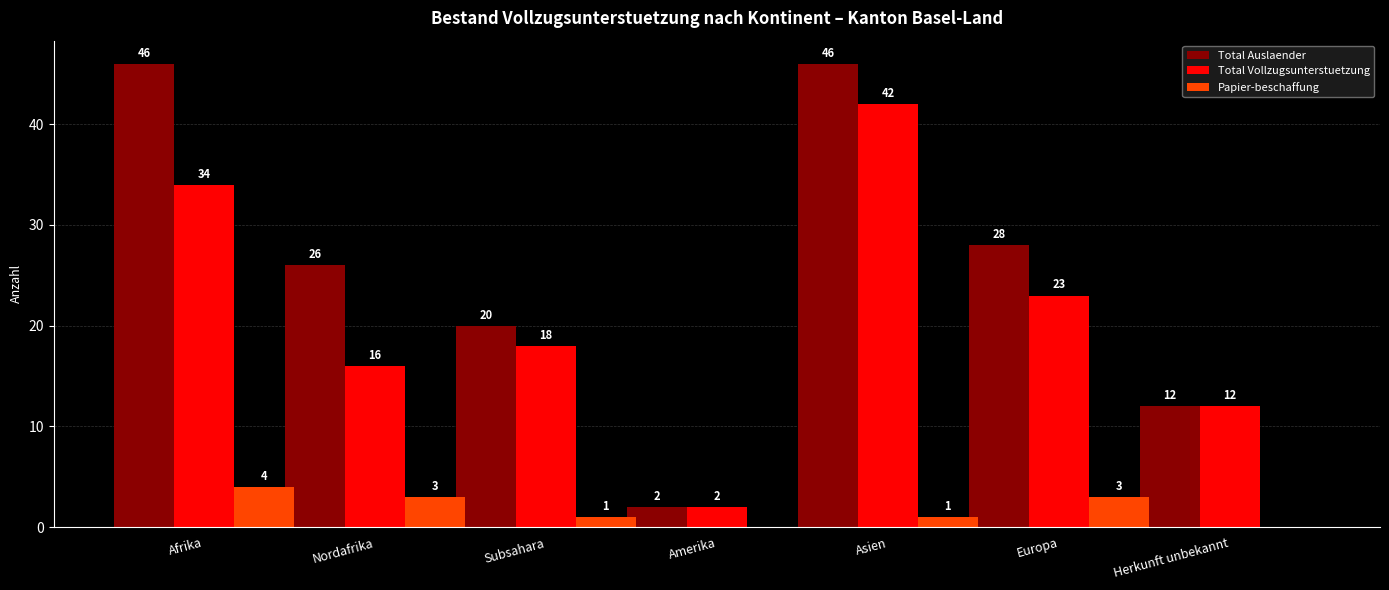

How many categories are shown in the chart?

7